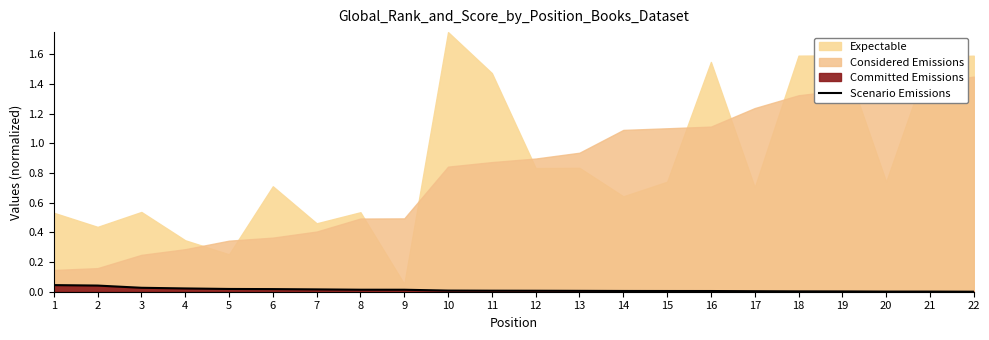

Which has a higher value, 3 or 9?

3